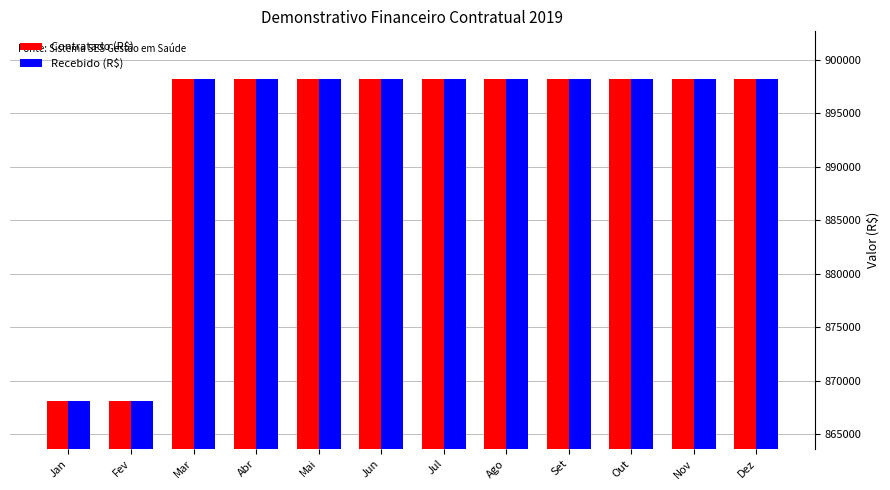

The Contratado (R$) series shows 898140 at Out. True or false?

True